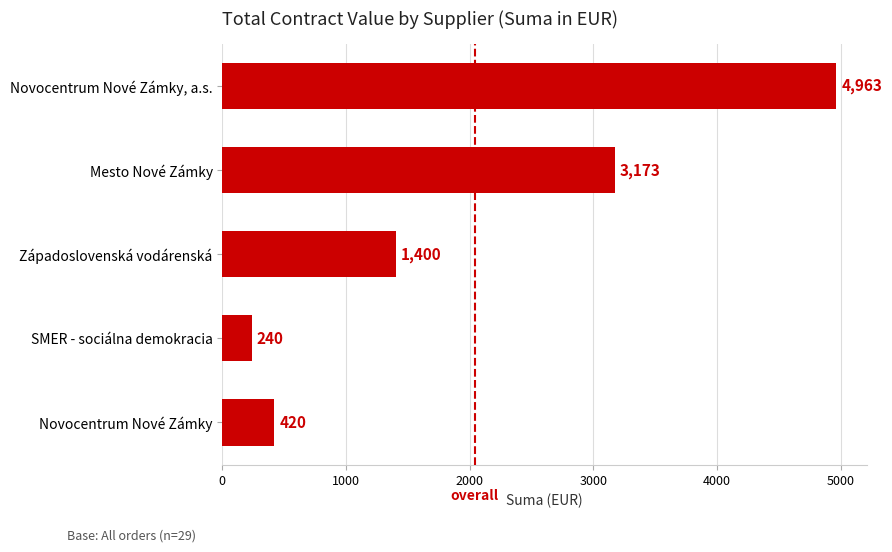

Where is the data nearest to the value 2601?

Mesto Nové Zámky